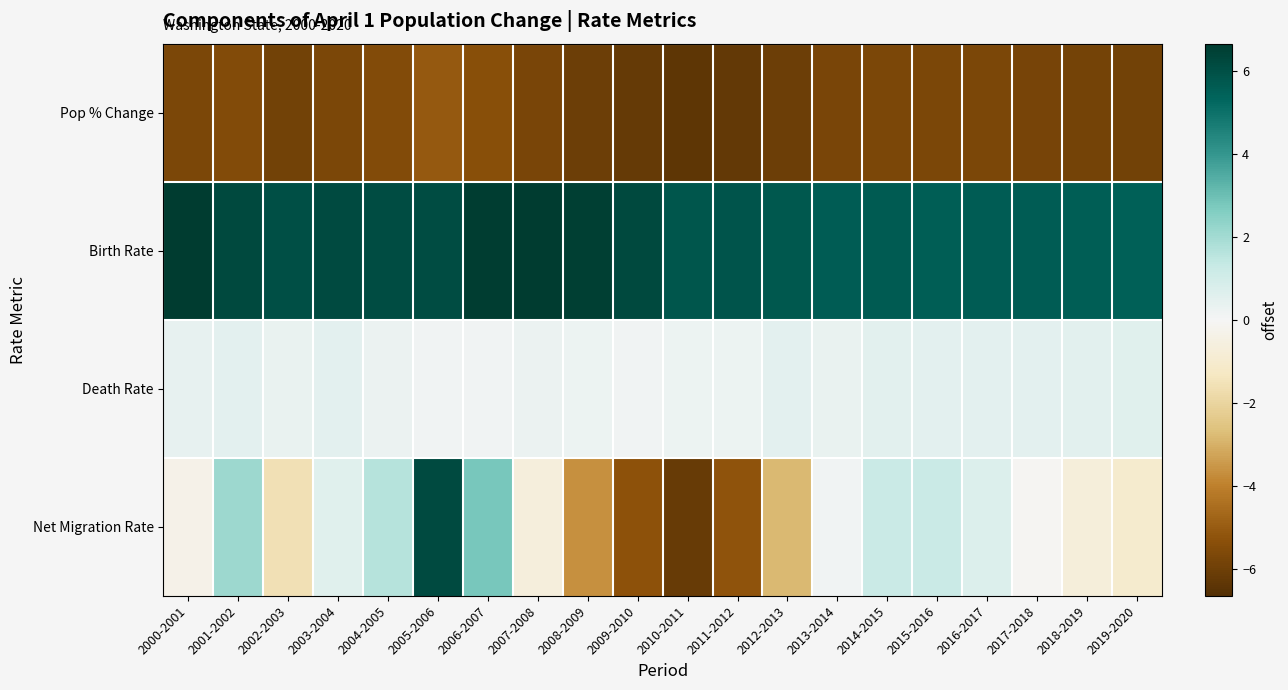

Which series has the largest range (max minus min)?

Net Migration Rate